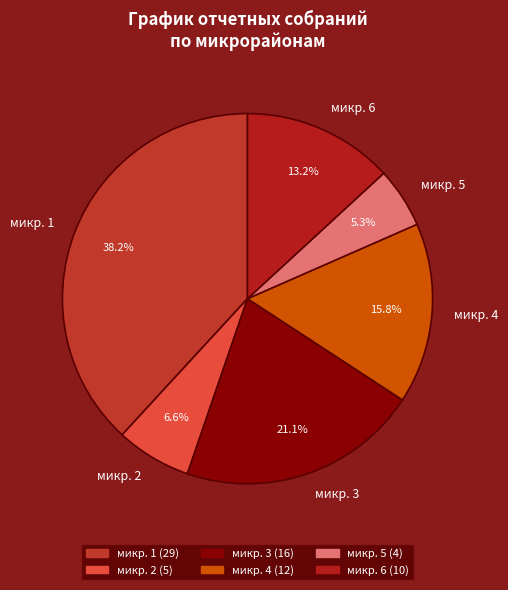

What percentage is the микр. 3 slice, to the nearest percent?

21%